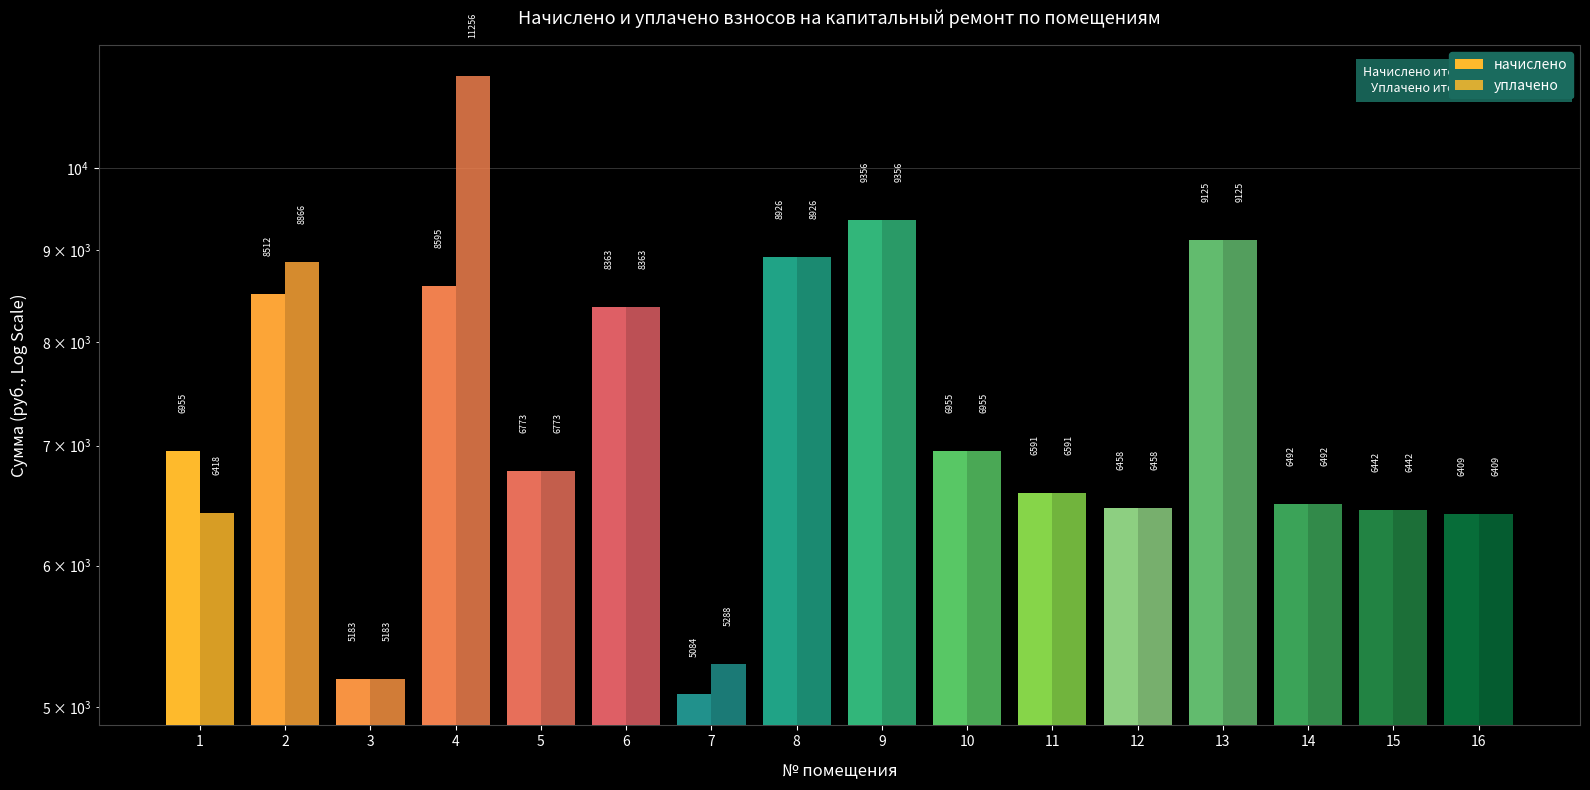

Is it true that уплачено equals 6491.5 at 14?

True